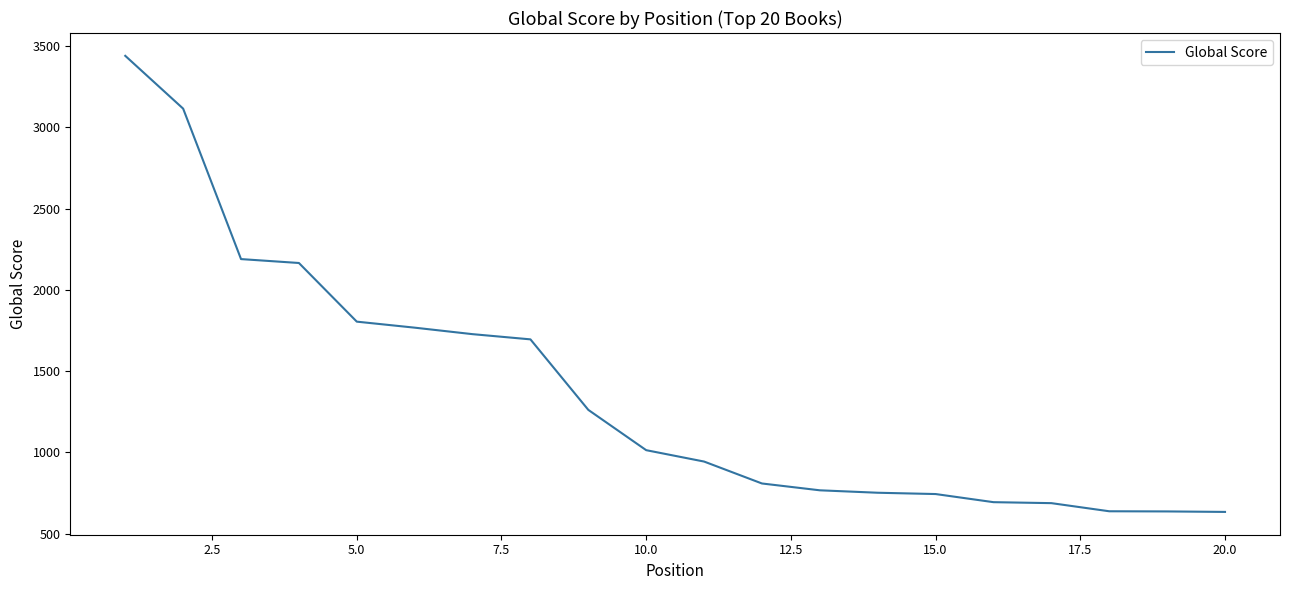

What is the greatest value displayed?

3440